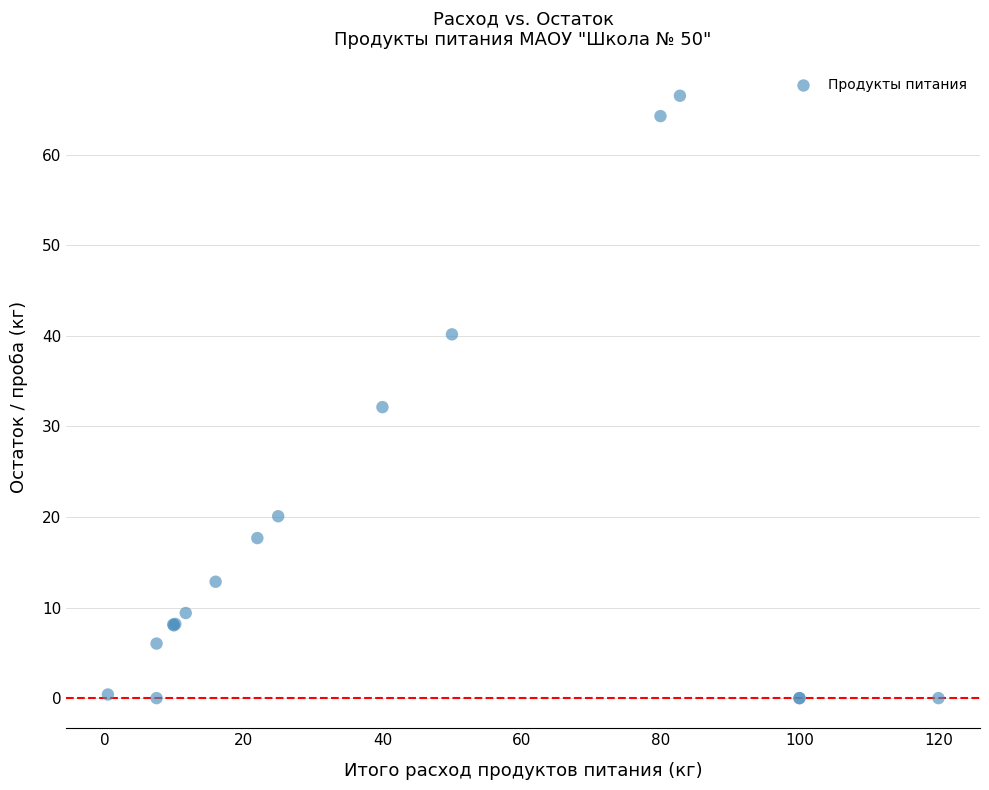

What Y value in the scatter plot is closest to 33?

32.1